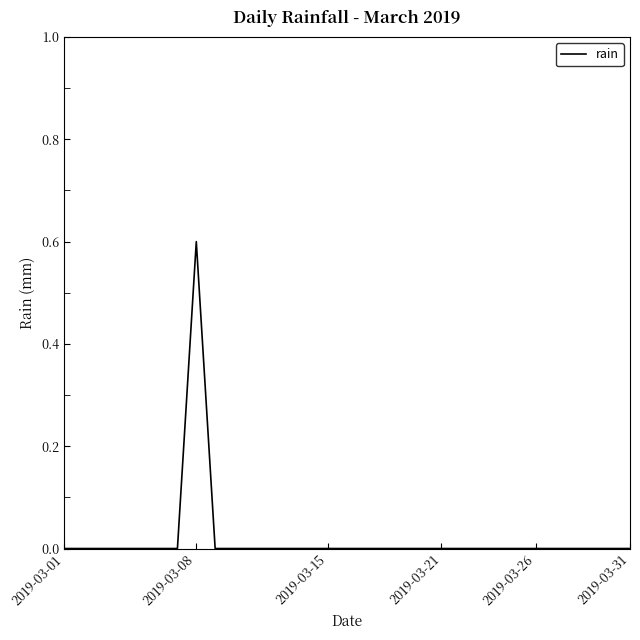

Count the values in the range 0 to 1.

31